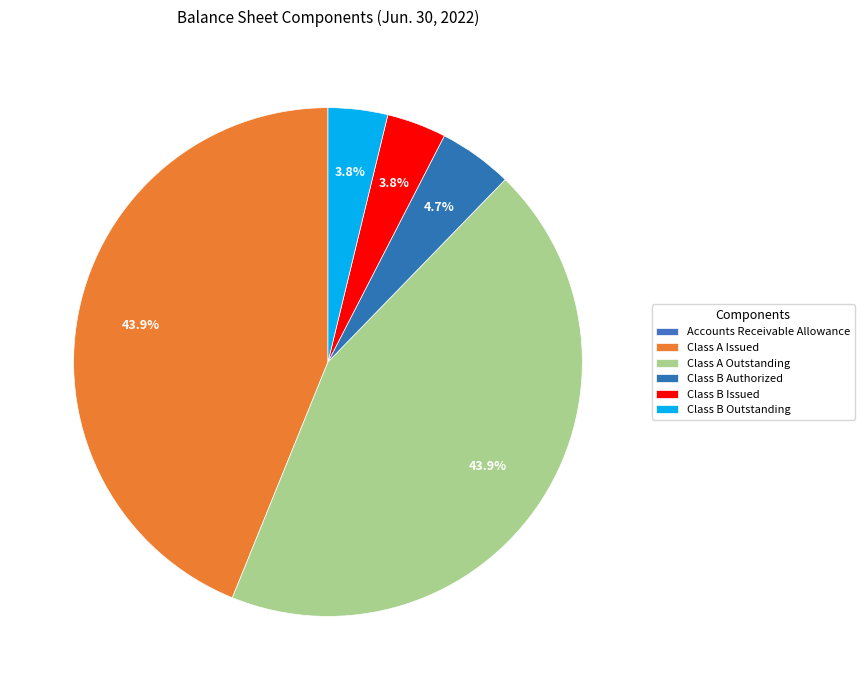

To the nearest percent, what is the combined percentage of Class A Issued and Class B Issued?

48%